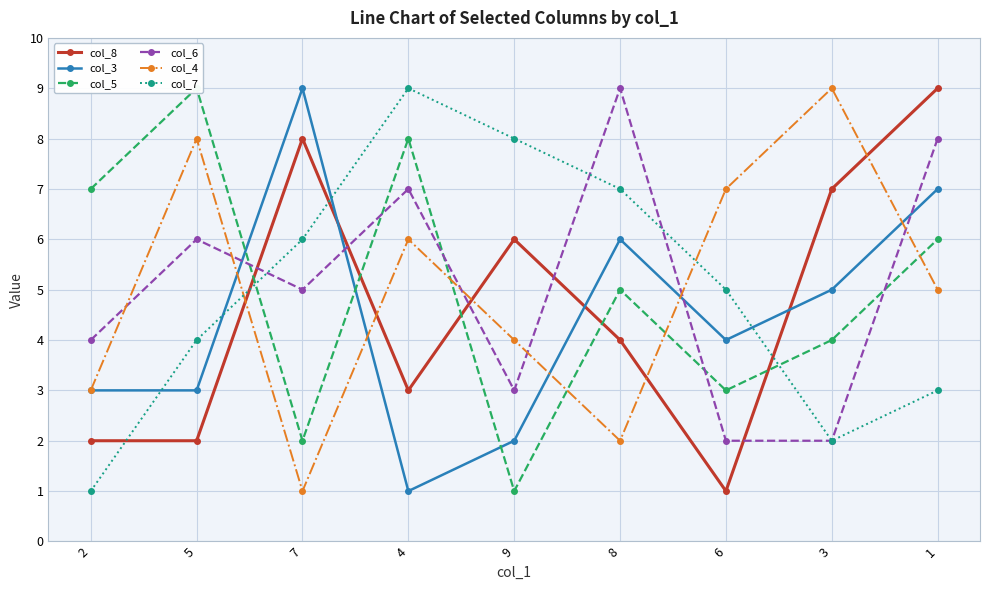

How many data points in col_5 are above 5?

4